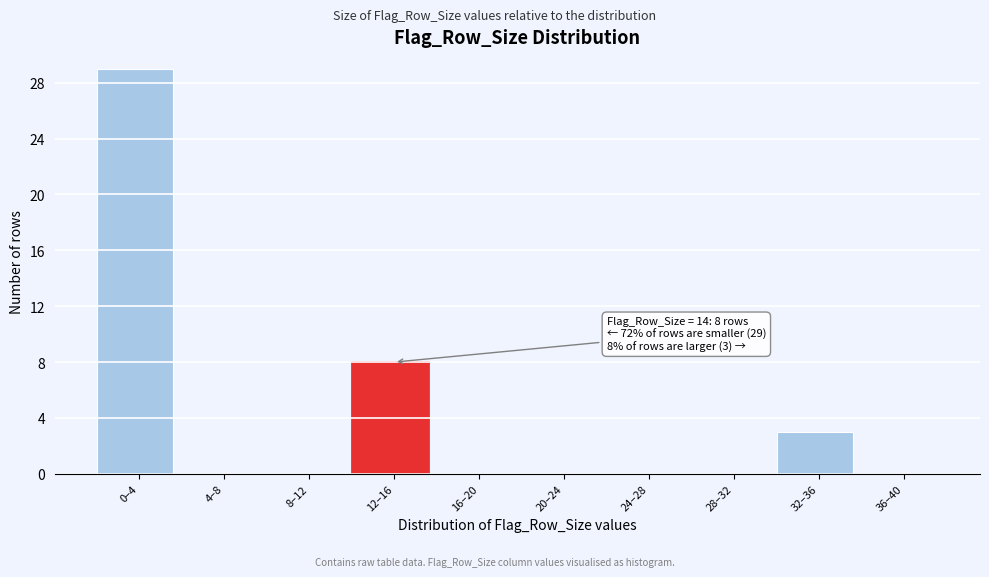

Reading left to right, list all the values displayed in this chart.

0–4=29	4–8=0	8–12=0	12–16=8	16–20=0	20–24=0	24–28=0	28–32=0	32–36=3	36–40=0